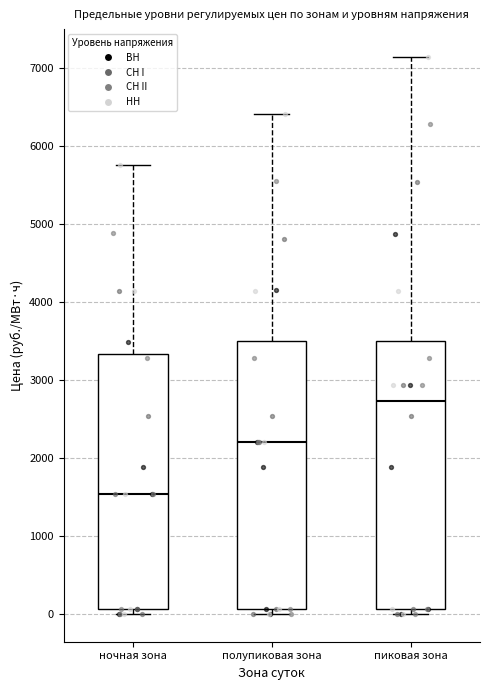

Which box's median line is the lowest?

ночная зона